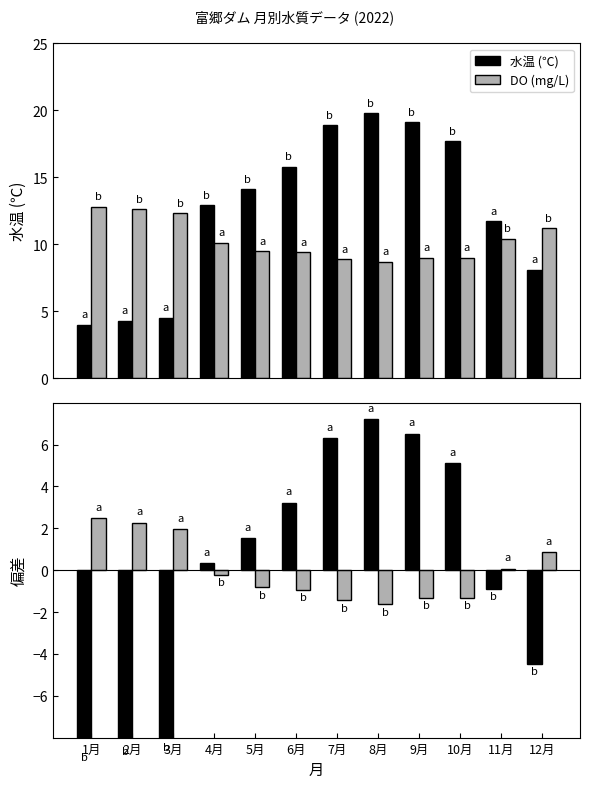

Reading left to right, extract all data points from this chart.

水温: 1月=4.0	2月=4.3	3月=4.5	4月=12.9	5月=14.1	6月=15.8	7月=18.9	8月=19.8	9月=19.1	10月=17.7	11月=11.7	12月=8.1
DO: 1月=12.8	2月=12.6	3月=12.3	4月=10.1	5月=9.5	6月=9.4	7月=8.9	8月=8.7	9月=9.0	10月=9.0	11月=10.4	12月=11.2
水温偏差: 1月=-8.6	2月=-8.3	3月=-8.1	4月=0.3	5月=1.5	6月=3.2	7月=6.3	8月=7.2	9月=6.5	10月=5.1	11月=-0.9	12月=-4.5
DO偏差: 1月=2.5	2月=2.3	3月=2.0	4月=-0.2	5月=-0.8	6月=-0.9	7月=-1.4	8月=-1.6	9月=-1.3	10月=-1.3	11月=0.1	12月=0.9